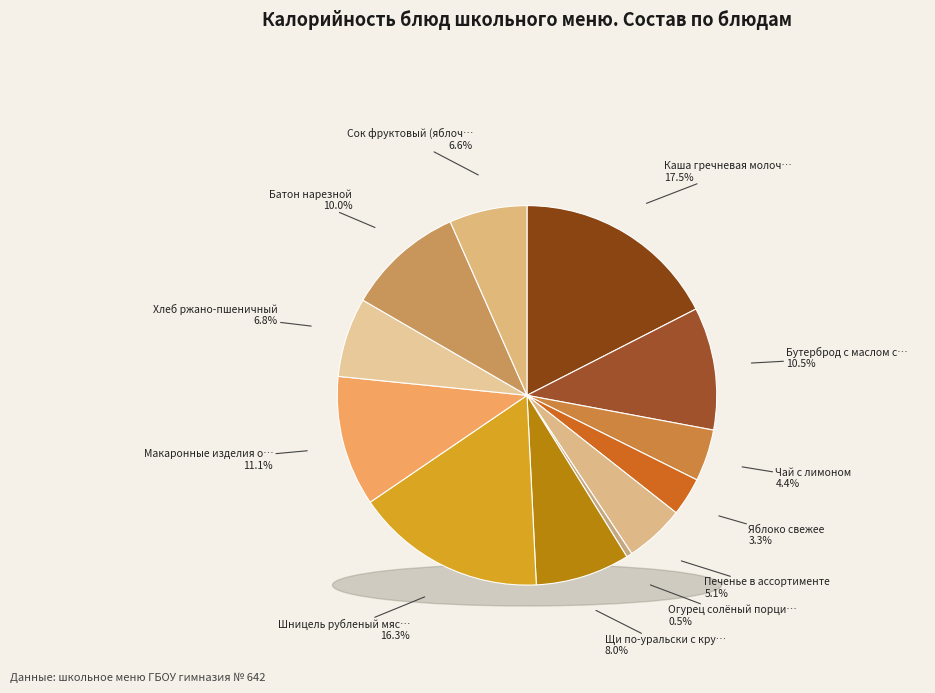

Is it true that Макаронные изделия отварные is 11% of the pie?

True